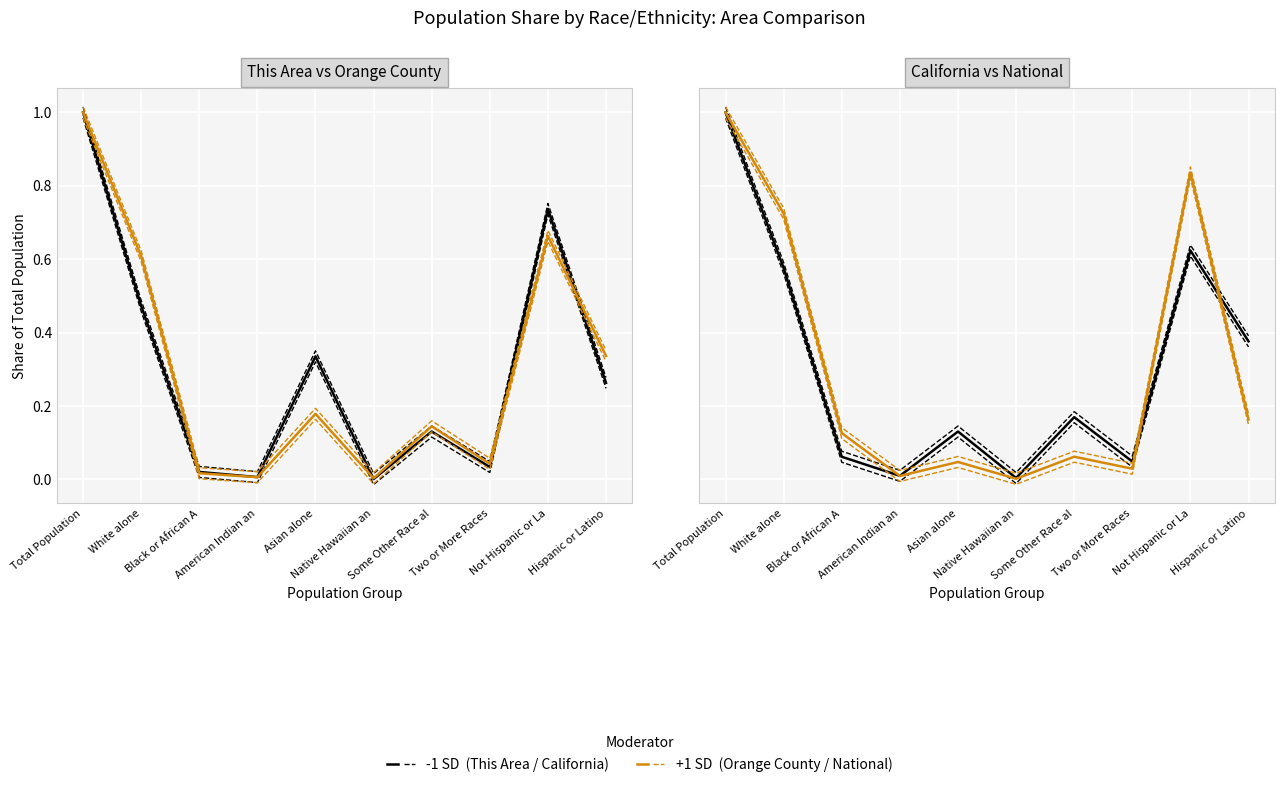

What is the difference between the second highest and second lowest values in the National series?

0.8